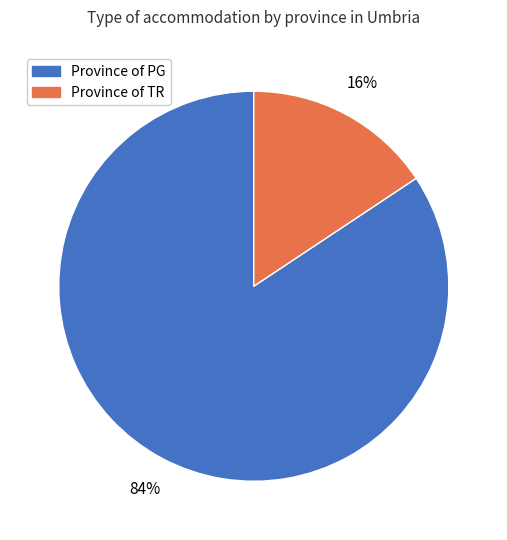

How many slices are in this pie chart?

2